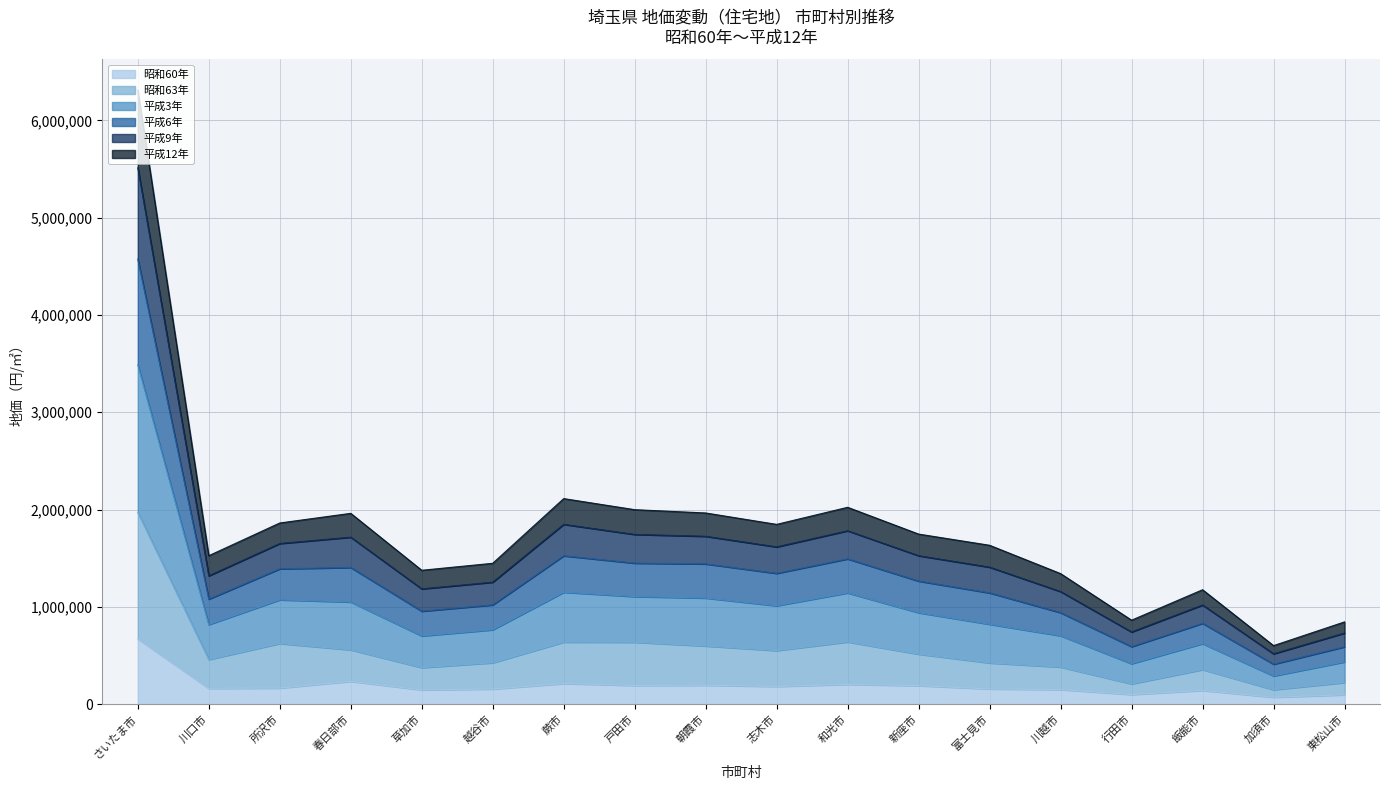

Between 東松山市 and 戸田市, which is larger?

戸田市